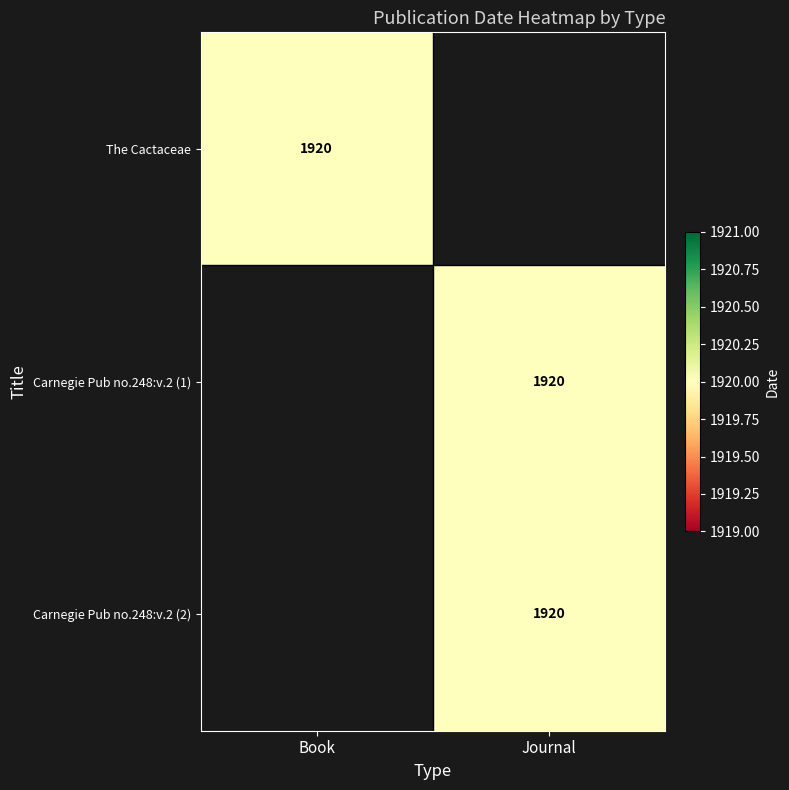

Is it true that The Cactaceae equals 2777 at Book?

False